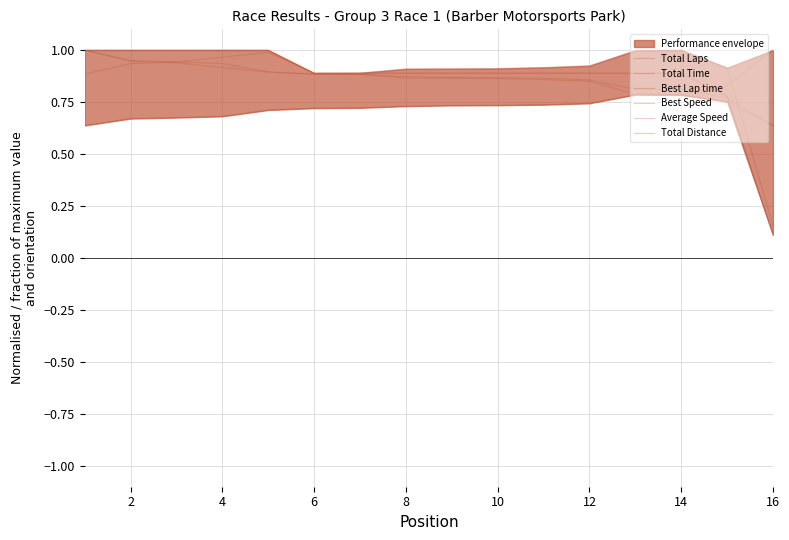

True or false: Total Distance has more than 2 points higher than both neighbors.

False